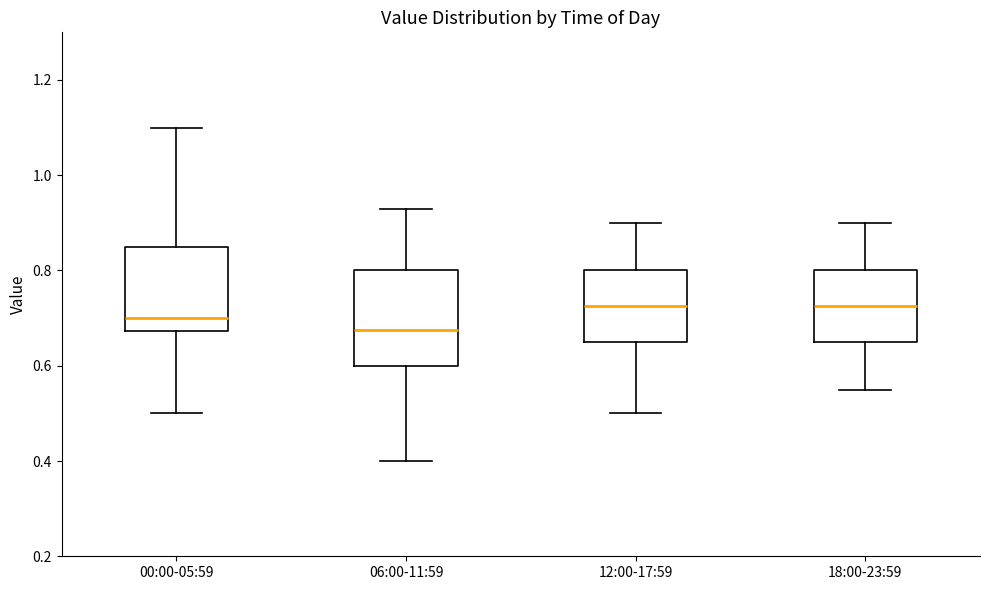

Comparing the boxes themselves (not the whiskers), which one is the tallest?

06:00-11:59